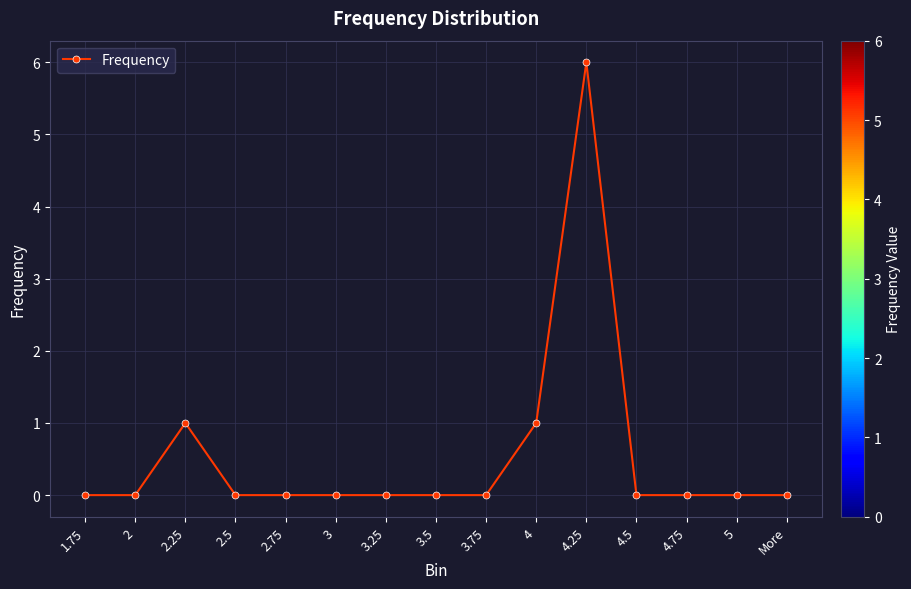

Reading right to left, transcribe all the data shown in this chart.

0	0	0	0	6	1	0	0	0	0	0	0	1	0	0